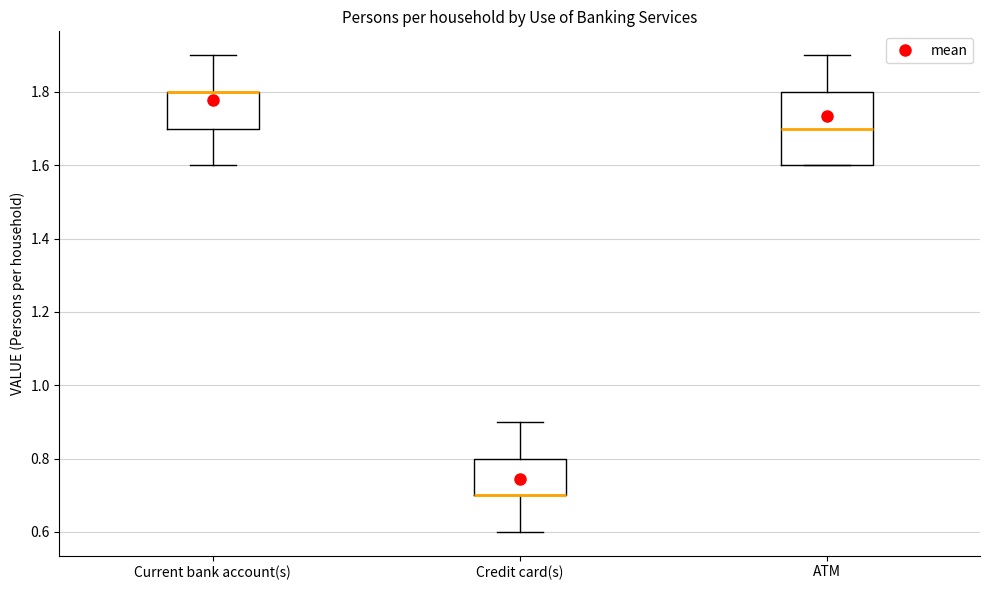

Where is the lower edge of the box for Current bank account(s) on the y-axis? The values are not printed on the chart, so give them approximately, as read against the axis.

1.7